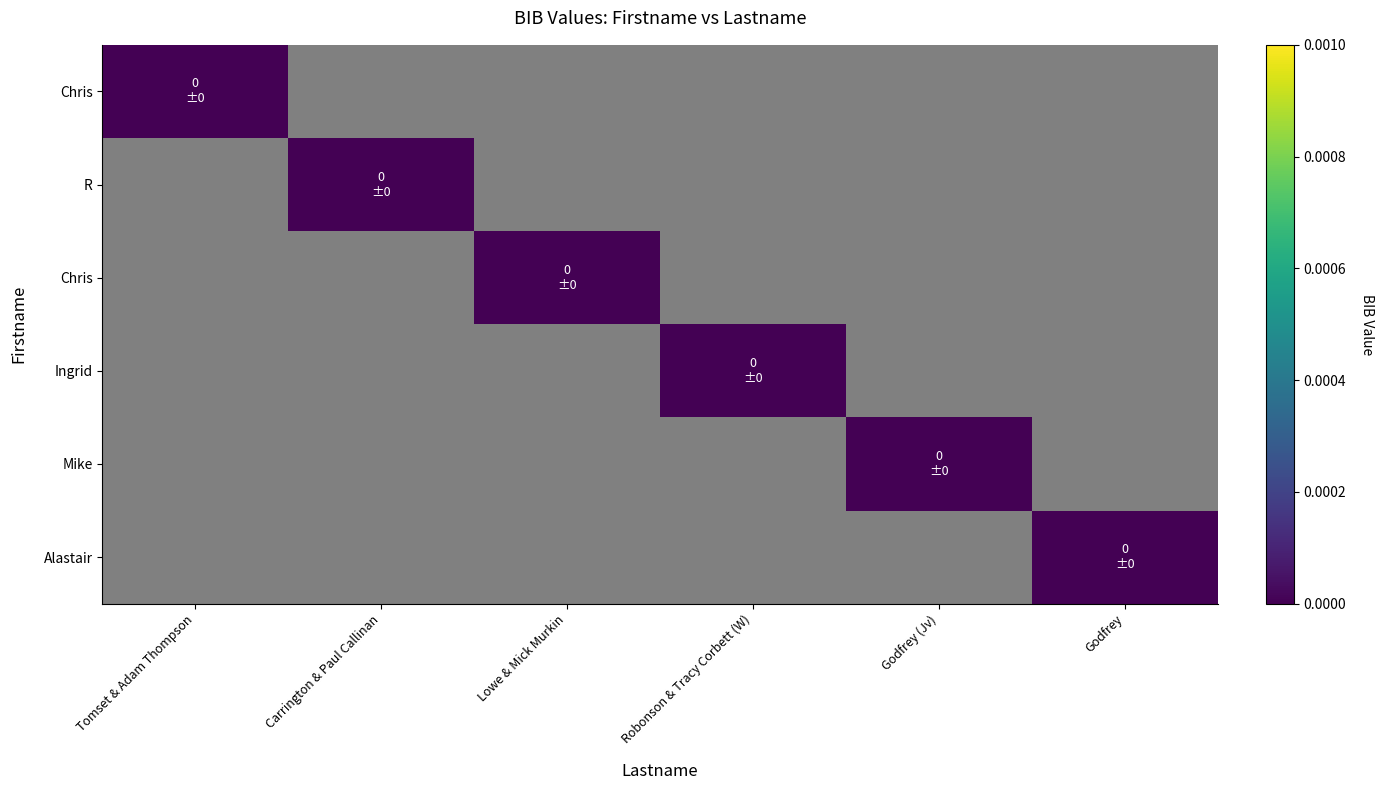

At which category is the sum across all series the highest?

Tomset & Adam Thompson